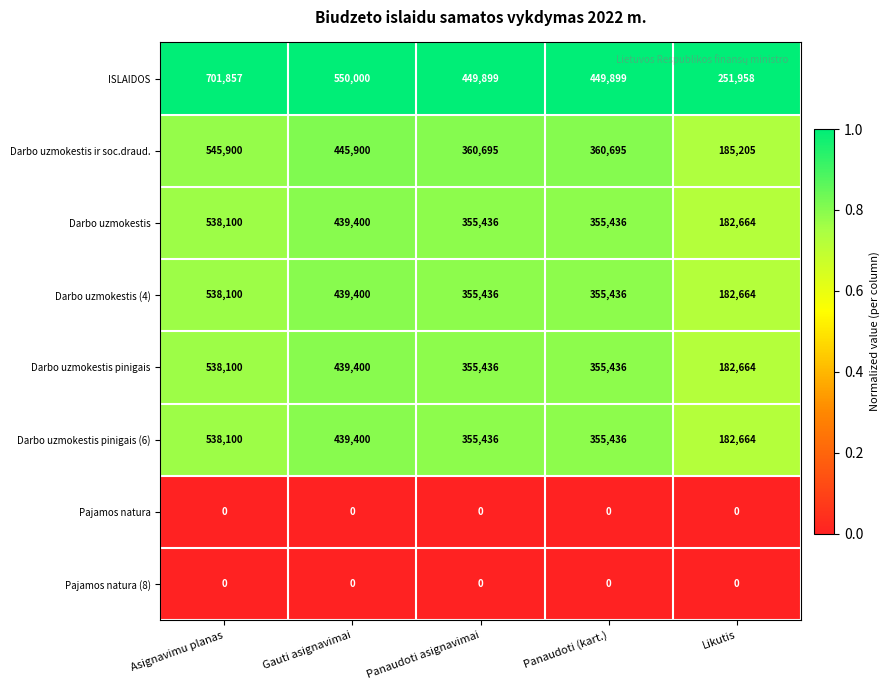

What is the sum of all Darbo uzmokestis values?

1871036